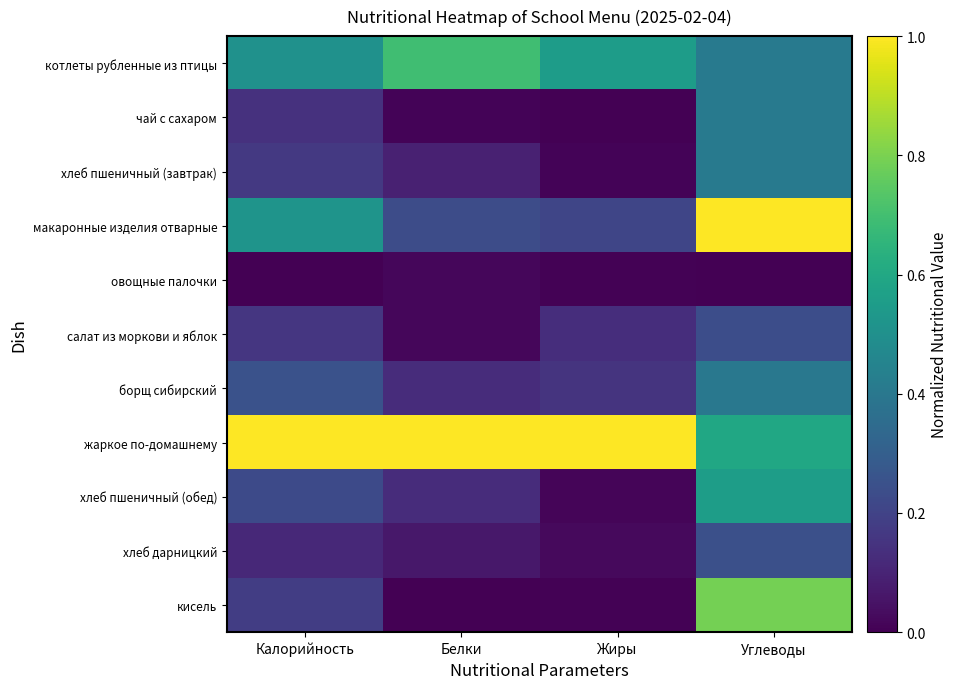

Which series has the largest total across all categories?

жаркое по-домашнему